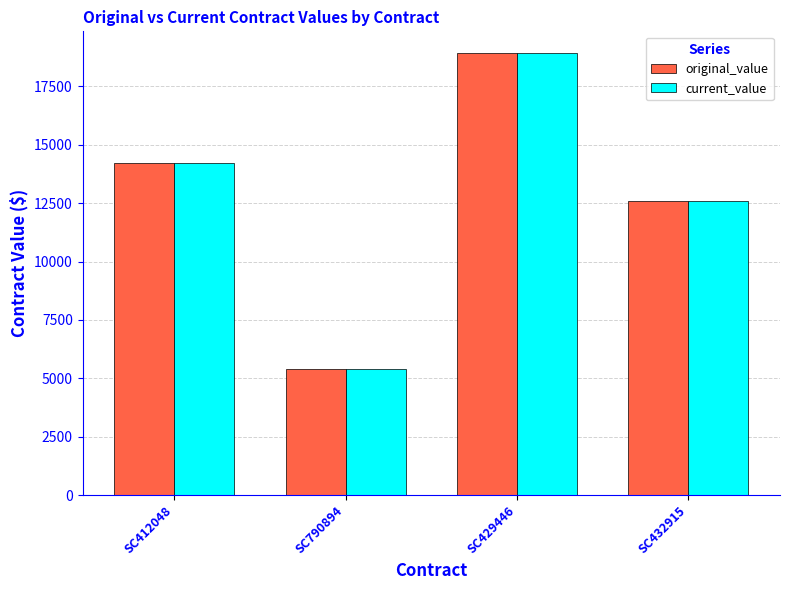

How many bars are there in total?

8